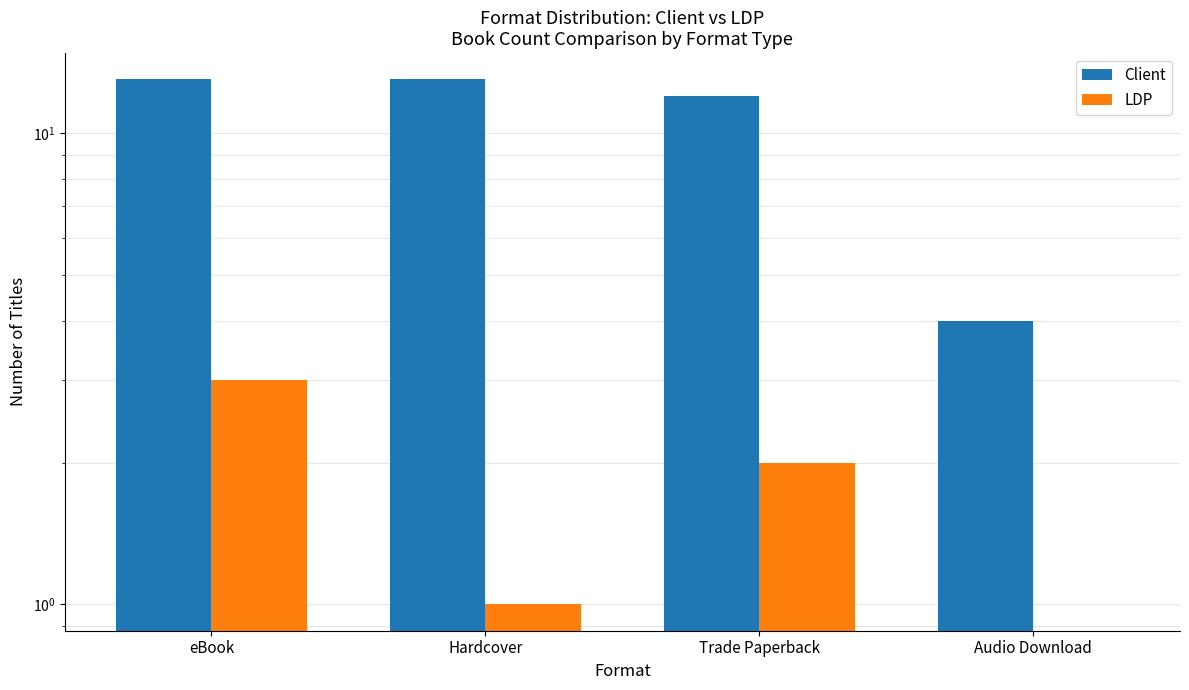

Reading right to left, extract all data points from this chart.

Client: 4	12	13	13
LDP: 0	2	1	3